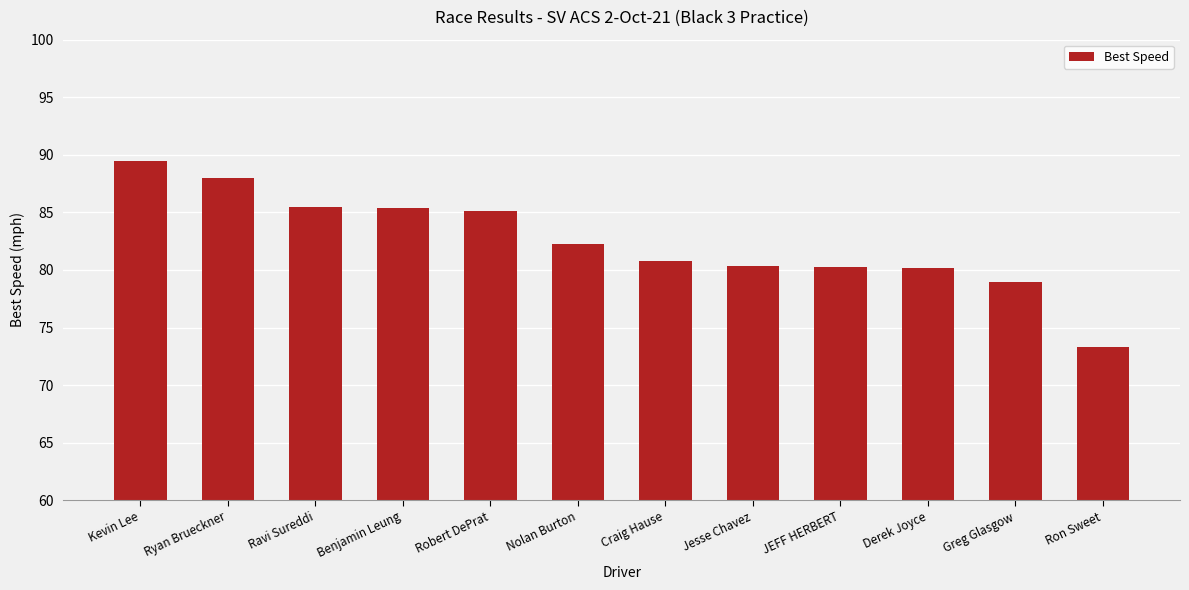

What is the label of the 7th bar from the left?

Craig Hause